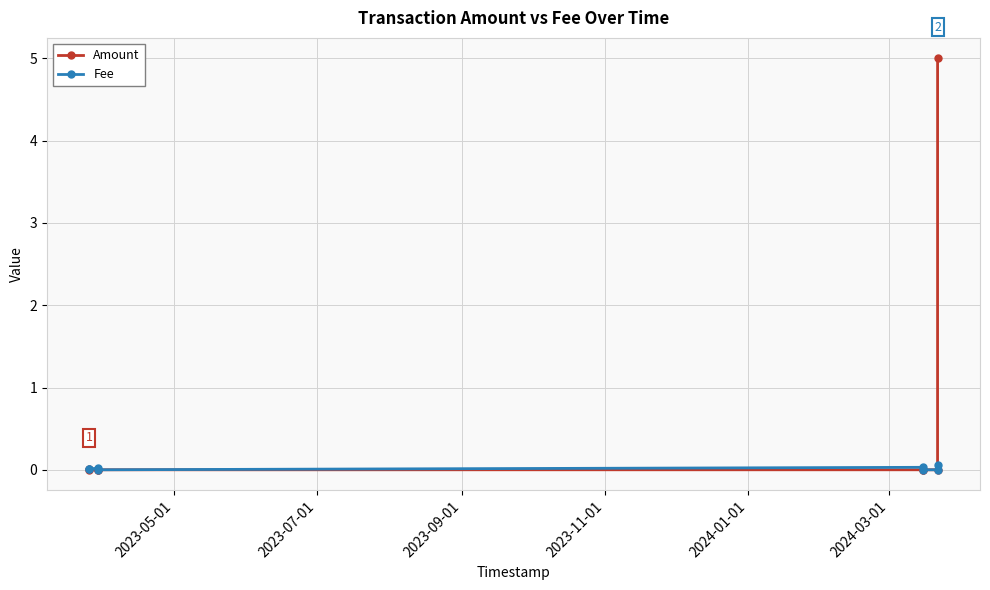

What is the average value of the Amount series?

0.6